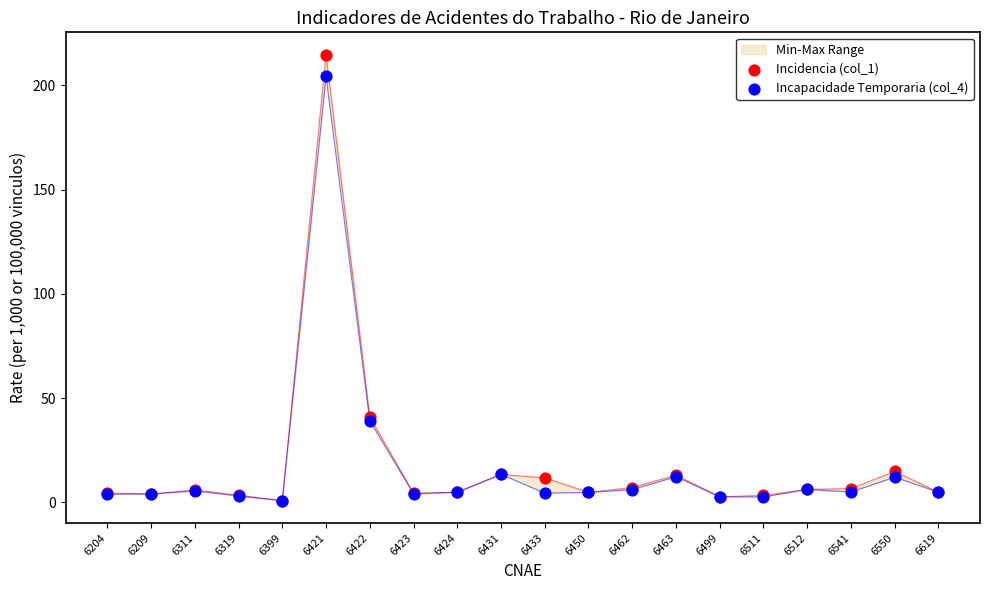

Which series contains the lowest Y value?

Incidencia (col_1)